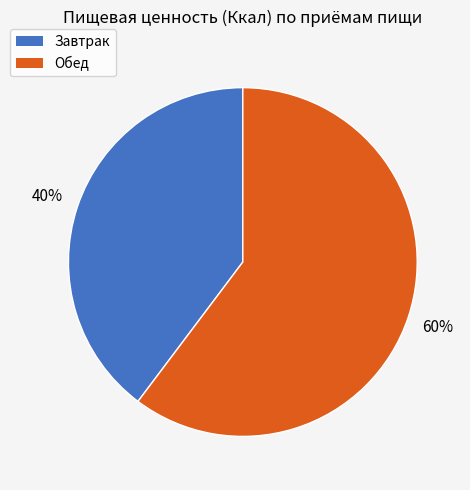

Does Завтрак represent more than half of the total?

No